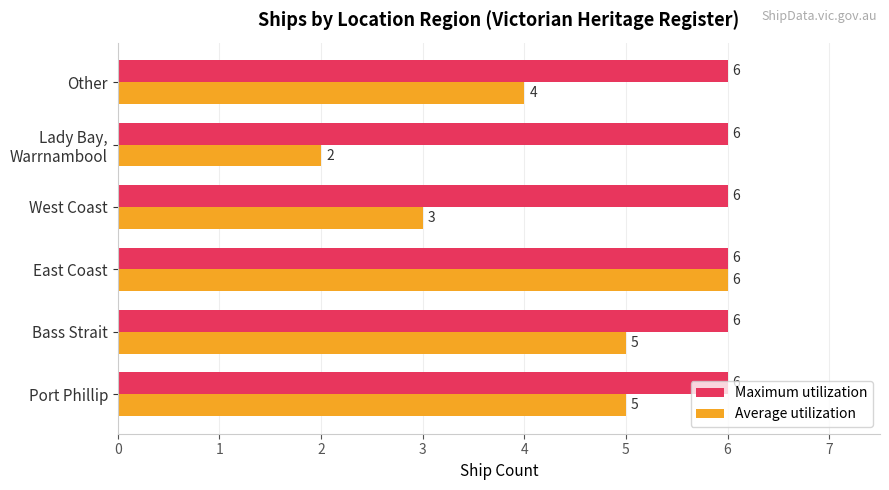

Which series has the widest spread of values?

Average utilization